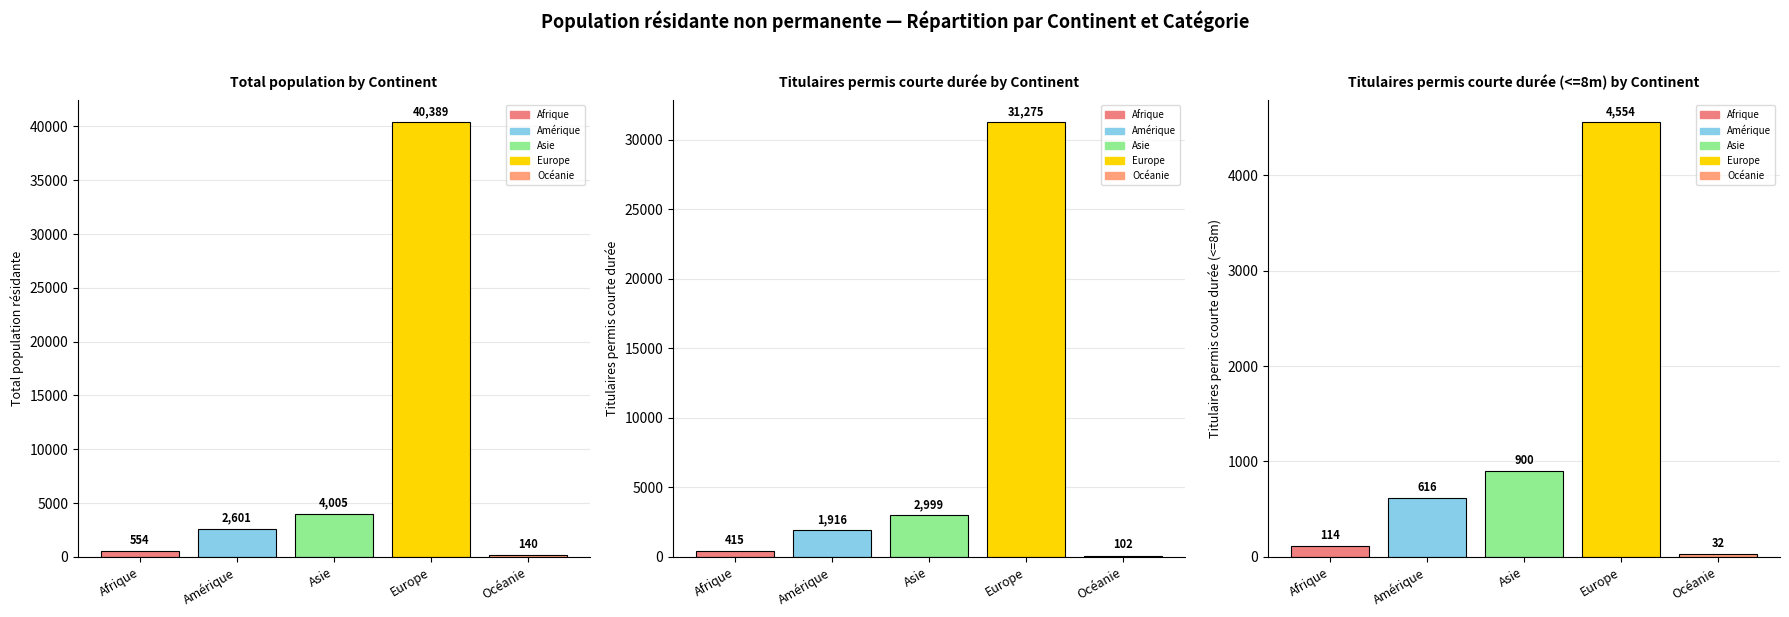

The value of Total population at Afrique is 968. True or false?

False